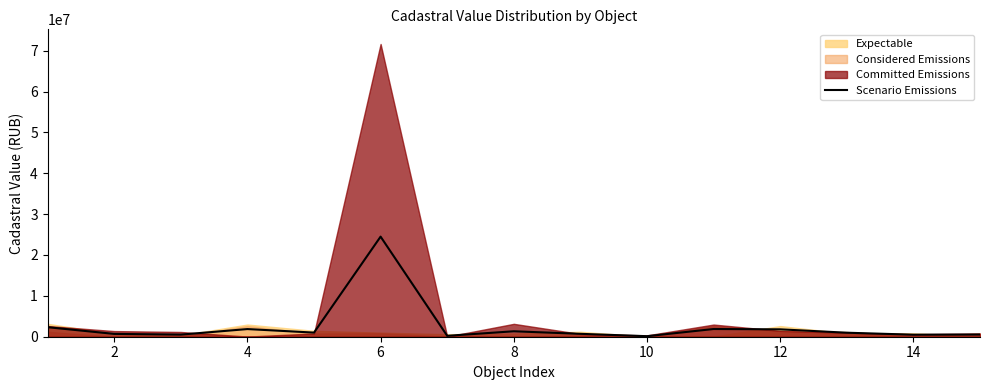

At which category does the data reach its first local peak?

4